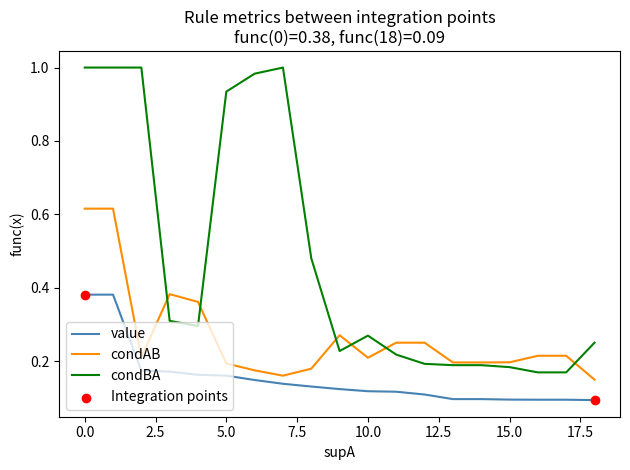

Which series has the largest total across all categories?

condBA